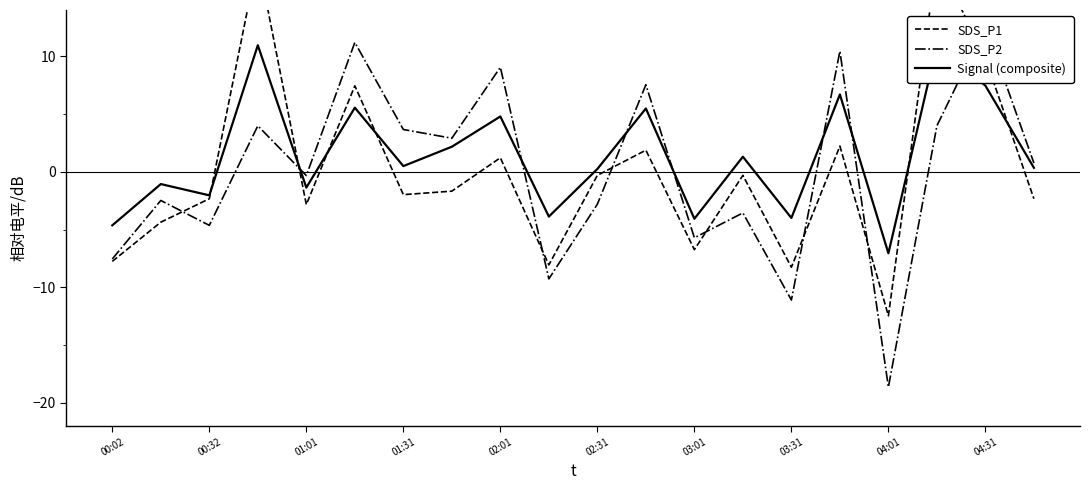

How many distinct data groups are displayed?

3